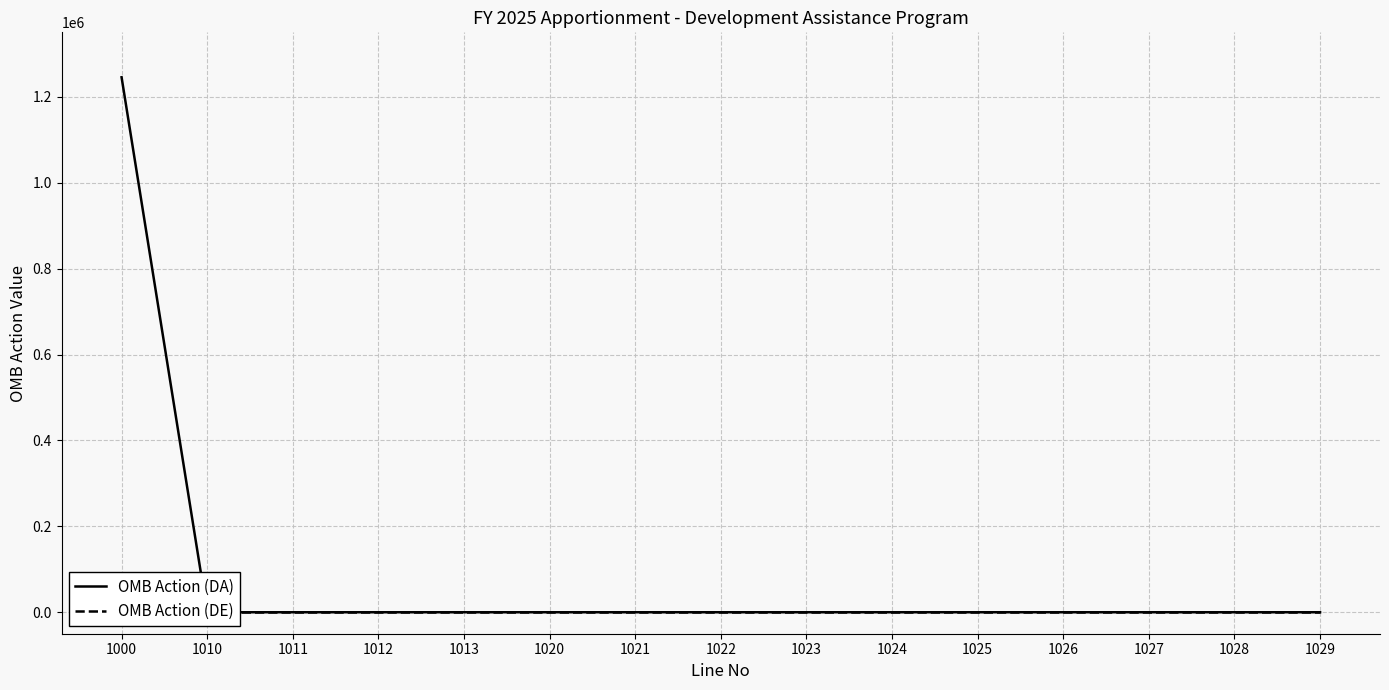

Is the value of OMB Action (DE) at 1026 greater than the value of OMB Action (DA) at 1011?

No